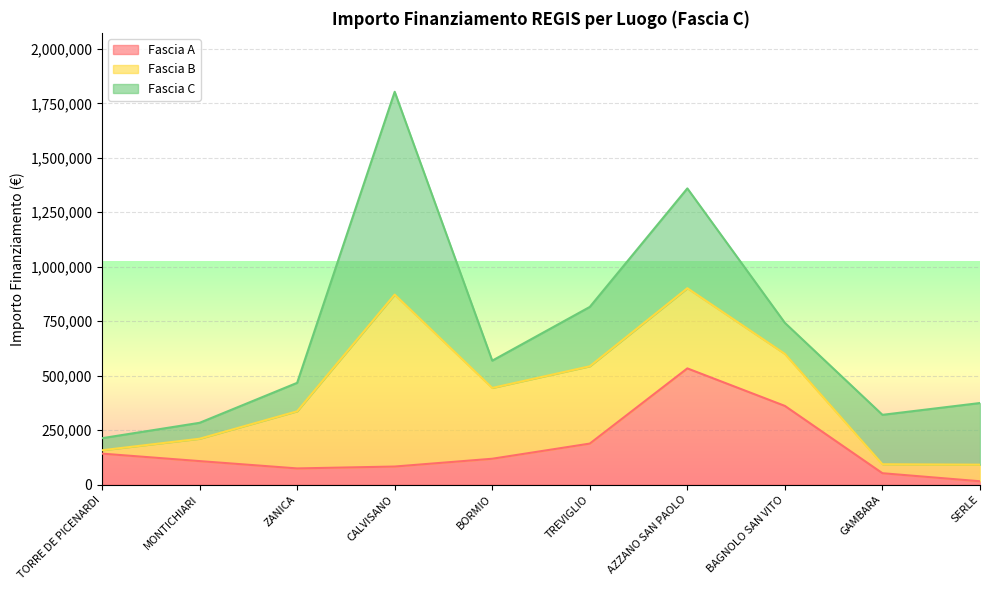

What is the approximate value of Fascia C at SERLE?

282960.0